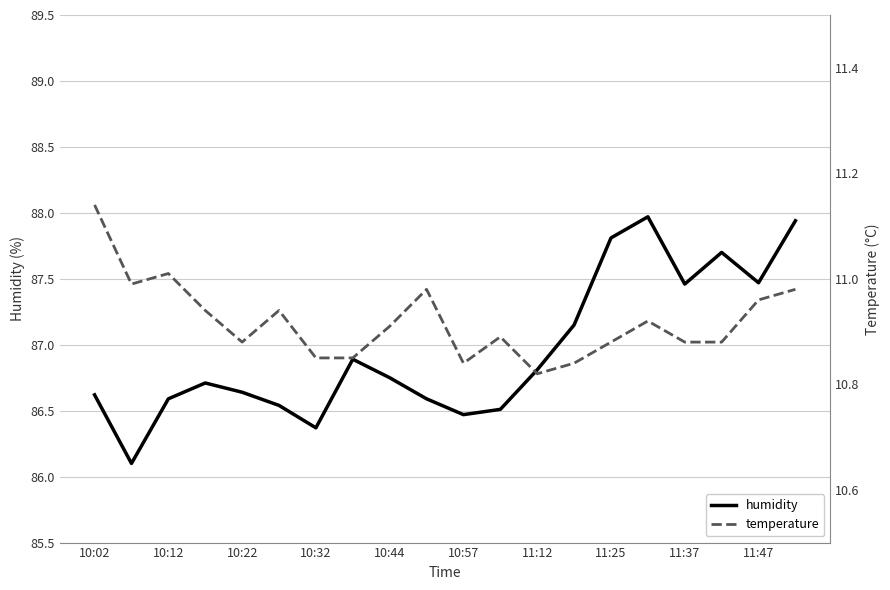

How many lines are shown in the chart?

2